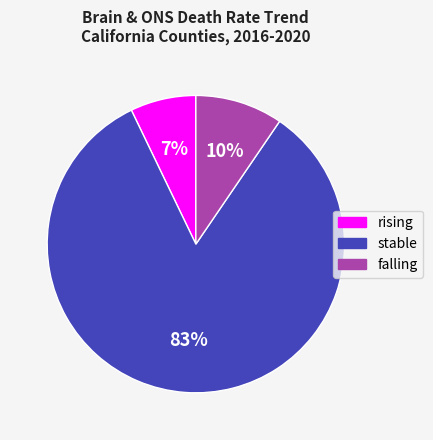

To the nearest percent, what is the combined percentage of stable and falling?

93%